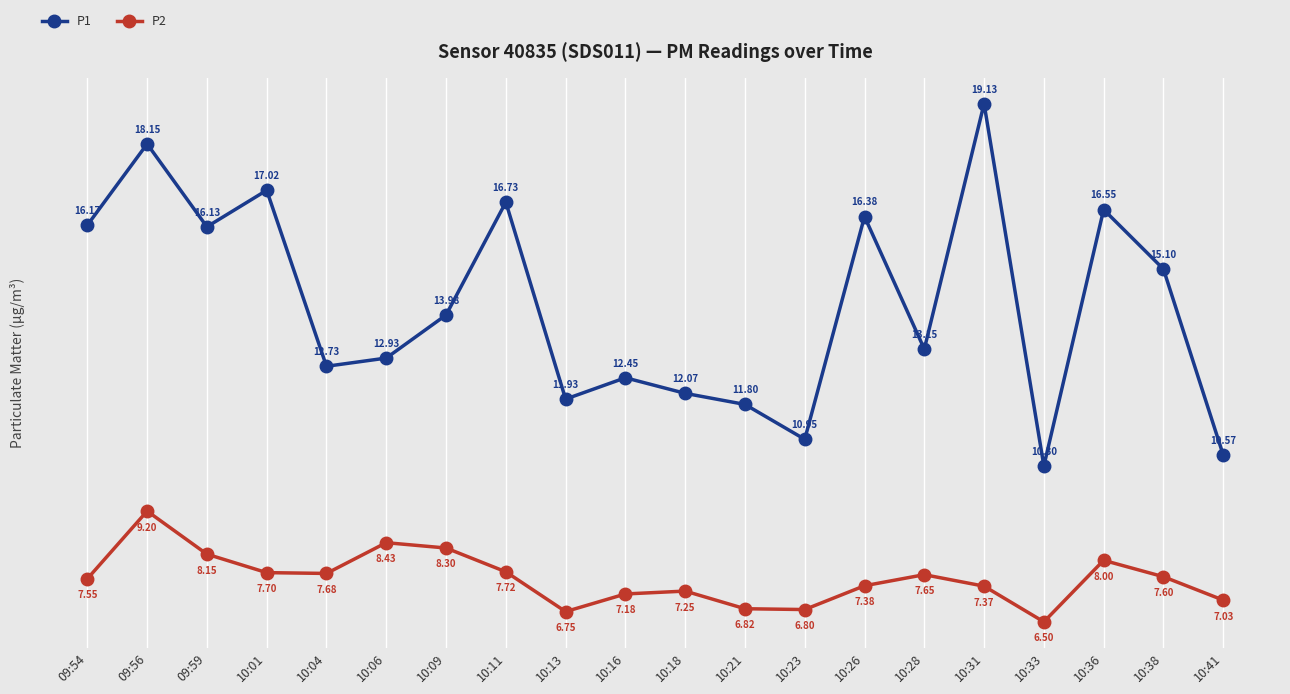

True or false: P1 has a value of 19.1 at 10:31.

True